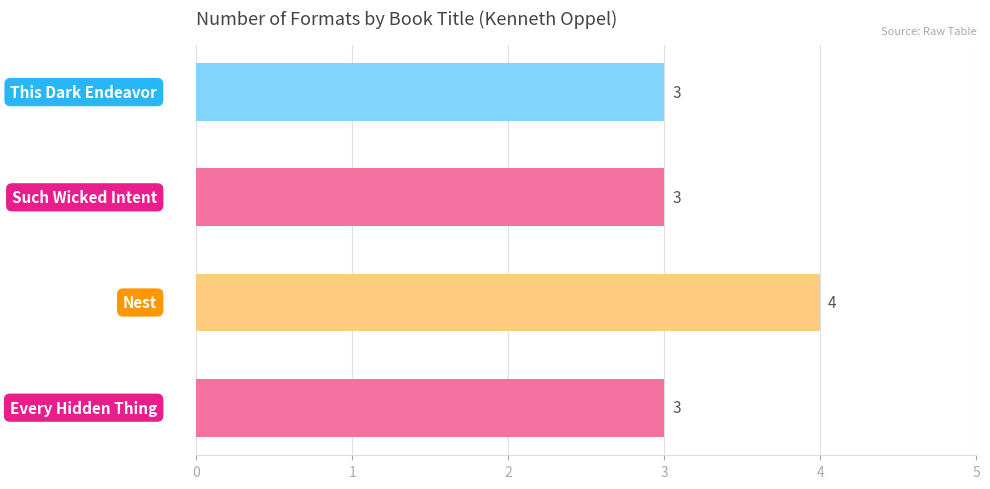

Reading bottom to top, what are all the values shown in this chart?

3	4	3	3